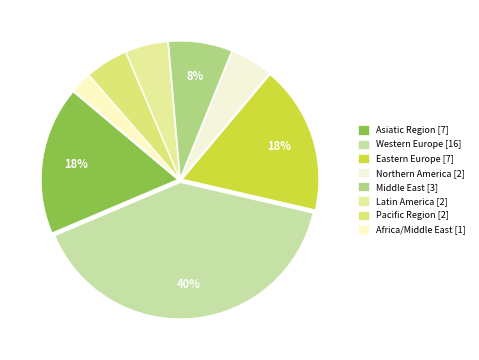

Combined, do Western Europe and Eastern Europe account for over 50%?

Yes